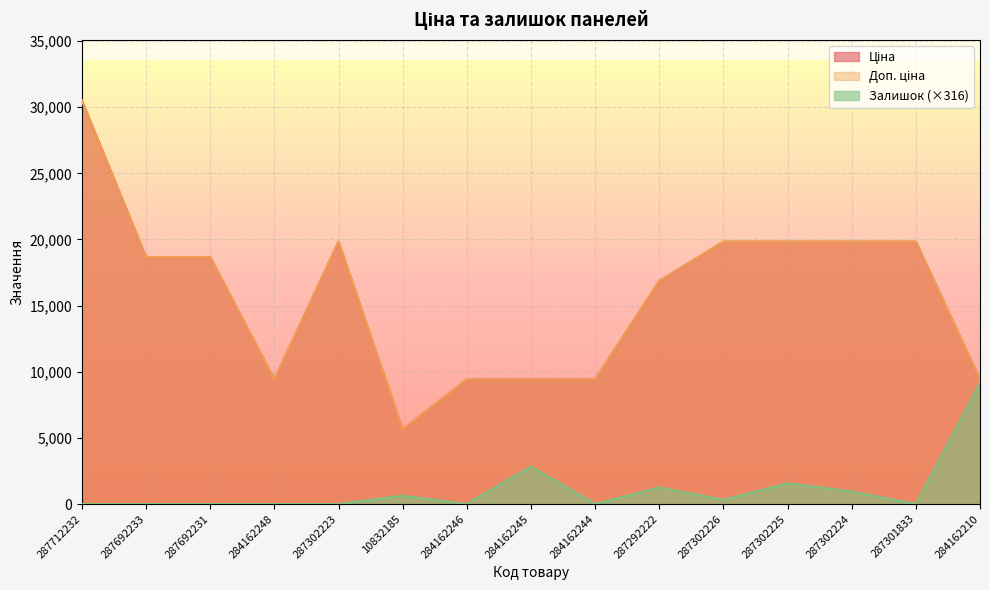

In Доп. ціна, how many points are higher than both neighbors (excluding endpoints)?

1